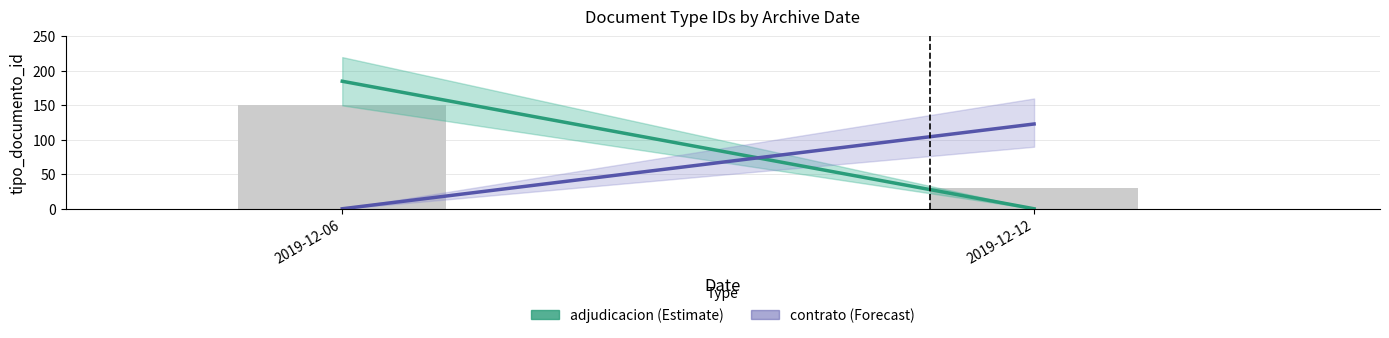

Reading right to left, what are all the values shown in this chart?

30	150